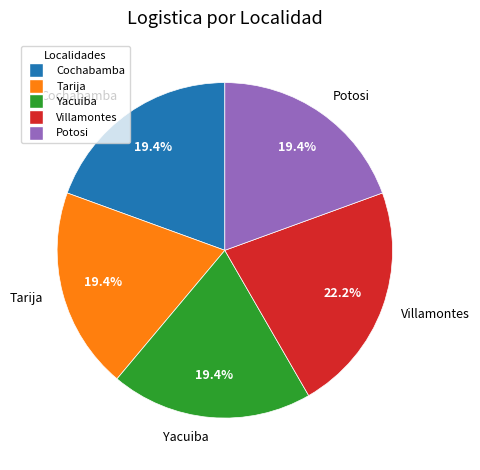

Does any single category account for the majority?

No